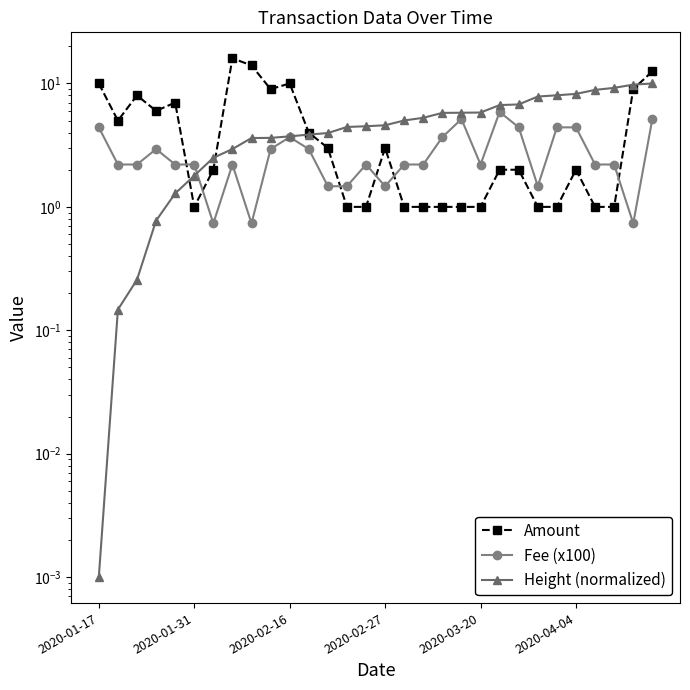

How many lines are shown in the chart?

3